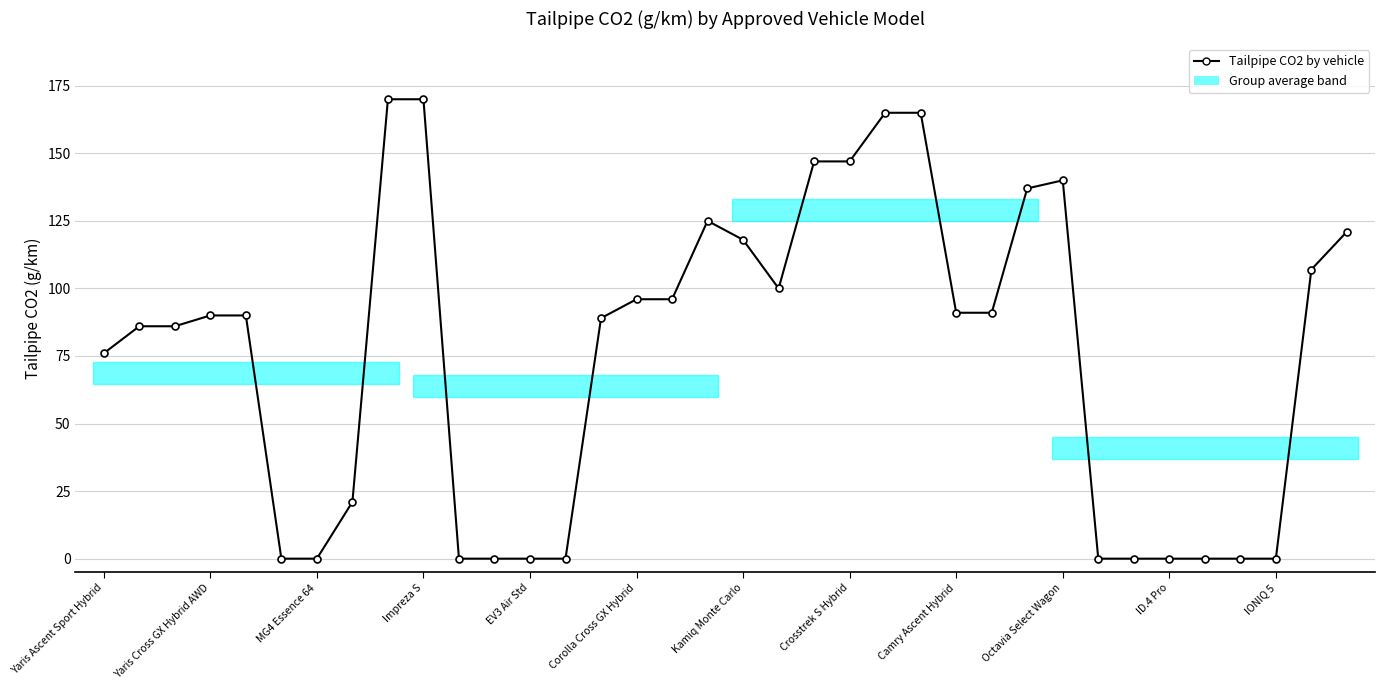

Reading right to left, list all the values displayed in this chart.

121	107	0	0	0	0	0	0	140	137	91	91	165	165	147	147	100	118	125	96	96	89	0	0	0	0	170	170	21	0	0	90	90	86	86	76